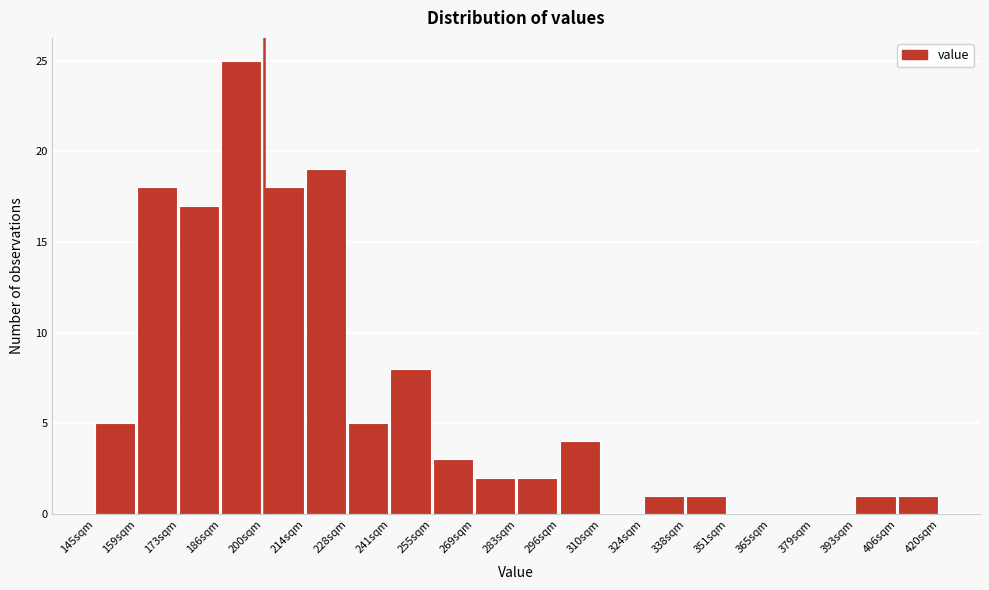

Reading left to right, list every bar in this chart as the range it spans on the x-axis followed by its height. Neither the bar edges nor the heights are printed on the chart, so give them approximately, as read against the axes.

146 to 158: 5
158 to 172: 18
172 to 186: 17
186 to 200: 25
200 to 214: 18
214 to 228: 19
228 to 242: 5
242 to 256: 8
256 to 268: 3
268 to 282: 2
282 to 296: 2
296 to 310: 4
310 to 324: 0
324 to 338: 1
338 to 352: 1
352 to 366: 0
366 to 378: 0
378 to 392: 0
392 to 406: 1
406 to 420: 1